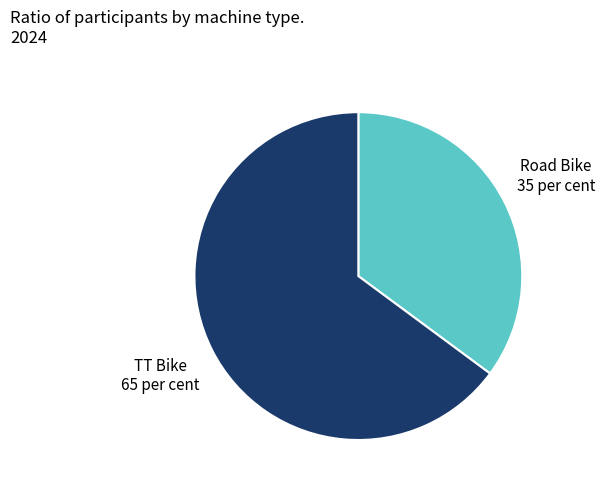

How many slices are in this pie chart?

2